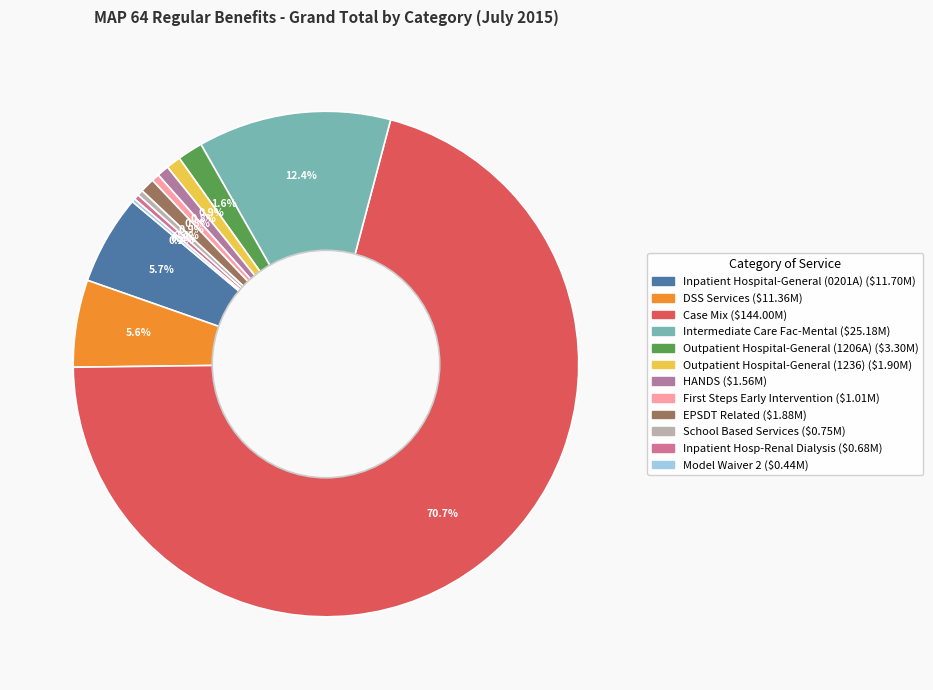

Is it true that Outpatient Hospital-General (1236) is 14% of the pie?

False